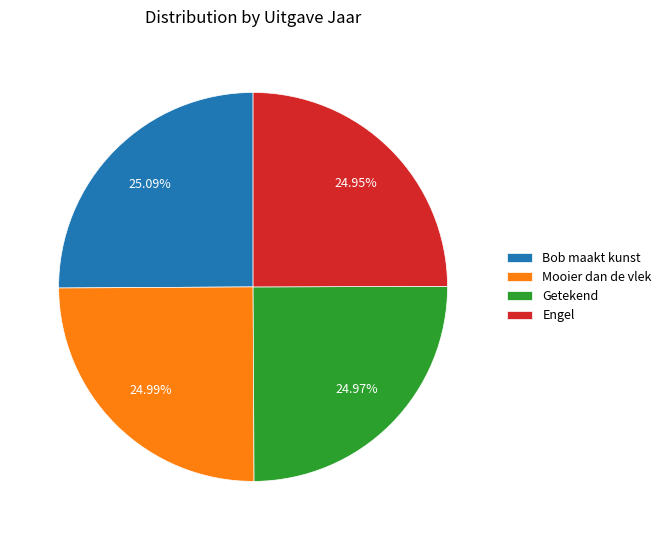

To the nearest percent, what is the average slice percentage?

25%